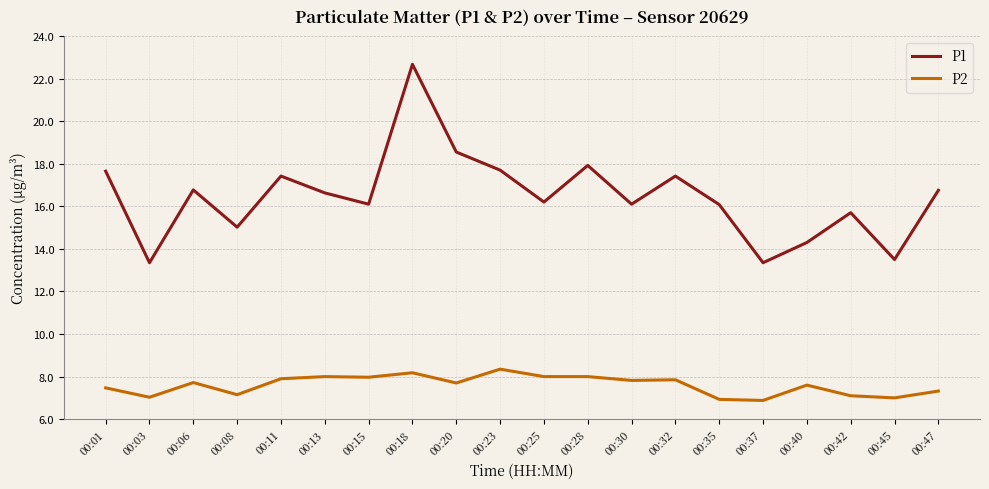

At which category does P2 reach its first local peak?

00:06